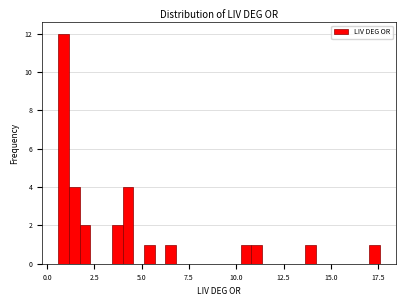

Around what value on the x-axis is the tallest bar? Give the approximate position of its centre, as read against the axis.

1.0